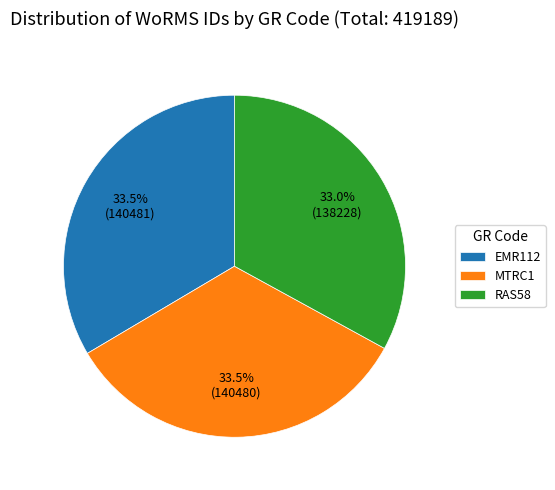

Combined, what portion of the pie is MTRC1 and RAS58?

66.5%